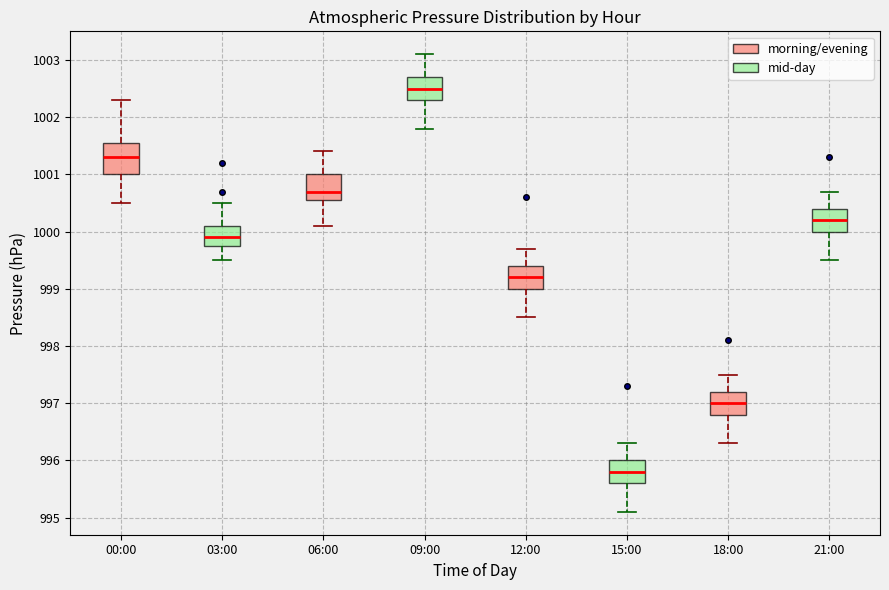

Where is the lower edge of the box for 06:00 on the y-axis? The values are not printed on the chart, so give them approximately, as read against the axis.

1000.6